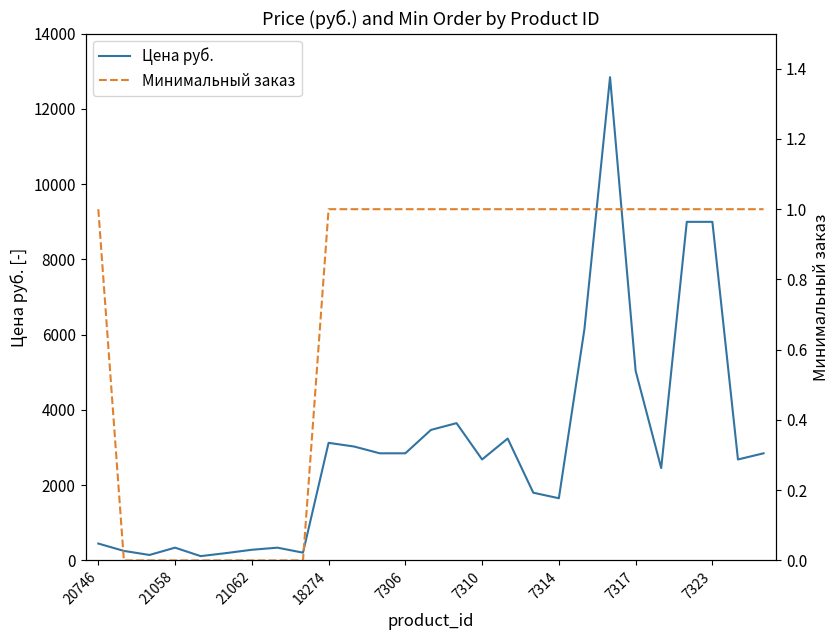

The value of Цена руб. at 7306 is 3900.2. True or false?

False